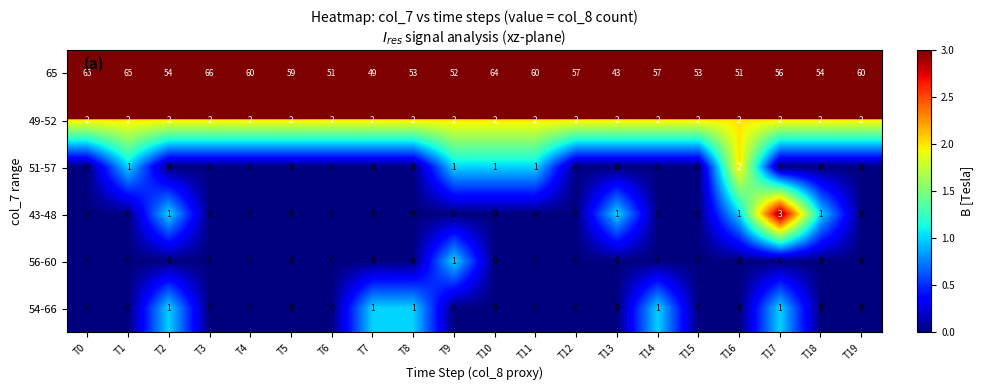

At which category does the chart reach its peak across all series?

T3